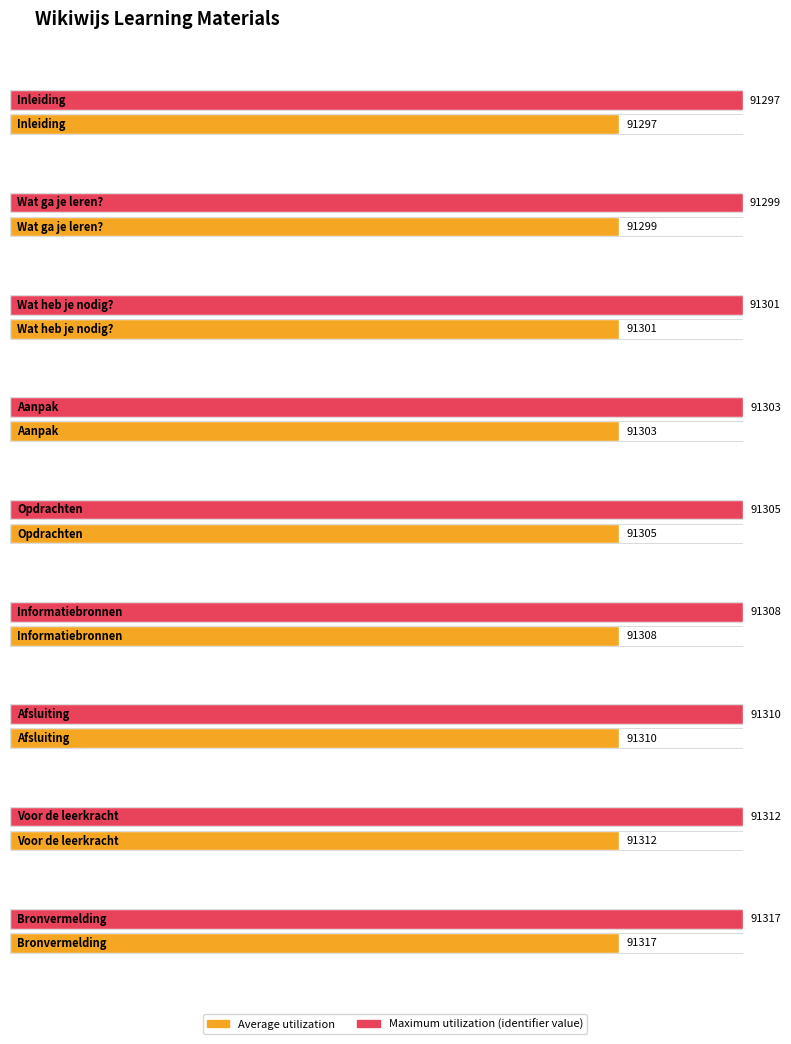

What is the minimum value shown in the chart?

91297